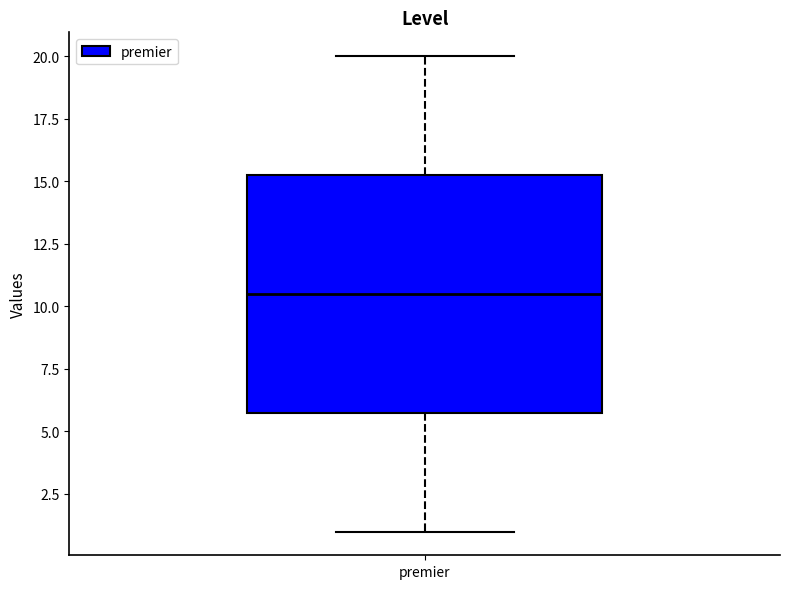

Transcribe this box plot: give where the median line is, the range the box spans, and where the two whiskers end, as read against the y-axis. The values are not printed on the chart, so give them approximately, as read against the axis.

median 10.5, box 6.0 to 15.5, whiskers 1.0 to 20.0